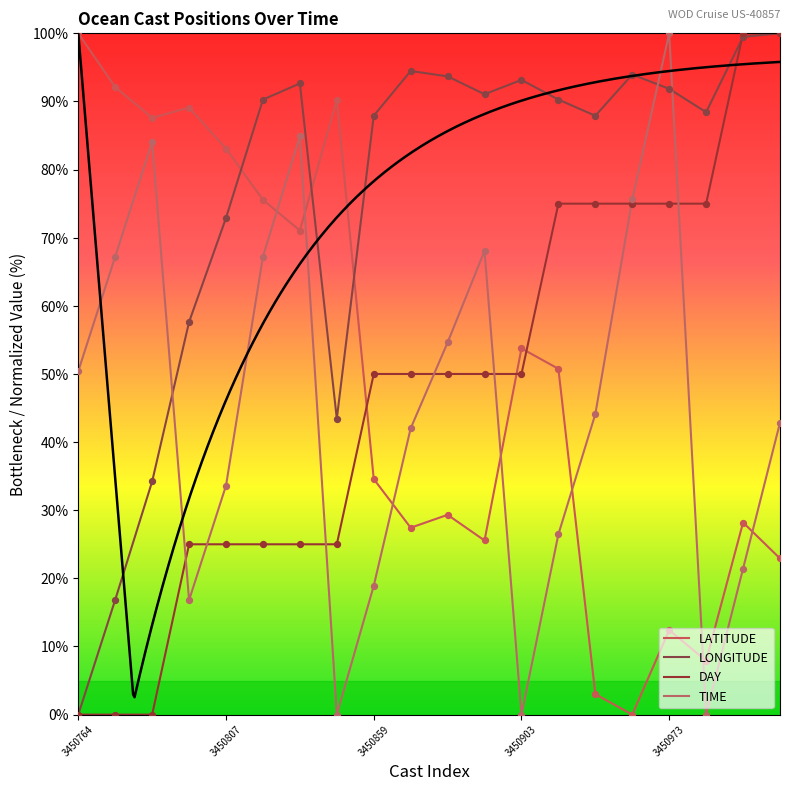

At how many categories does at least one series exceed 6?

20